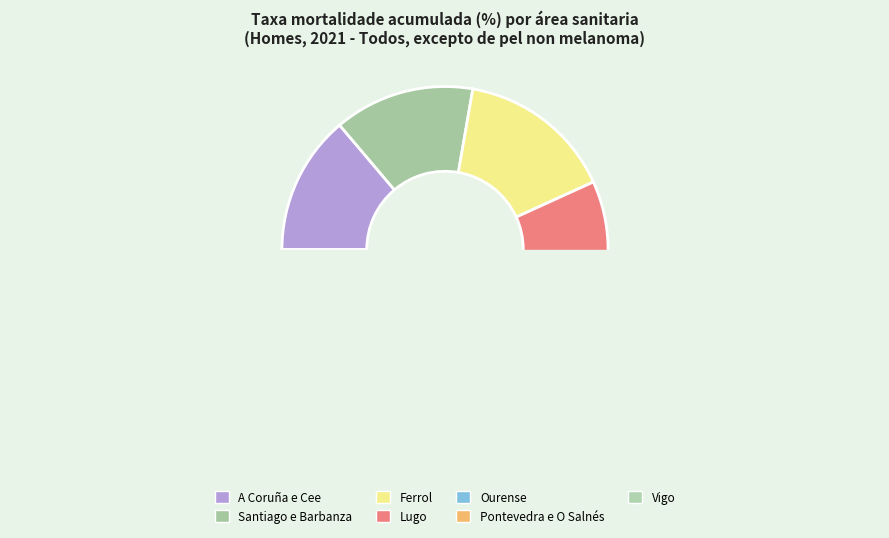

To the nearest percent, what portion does Lugo represent?

13%